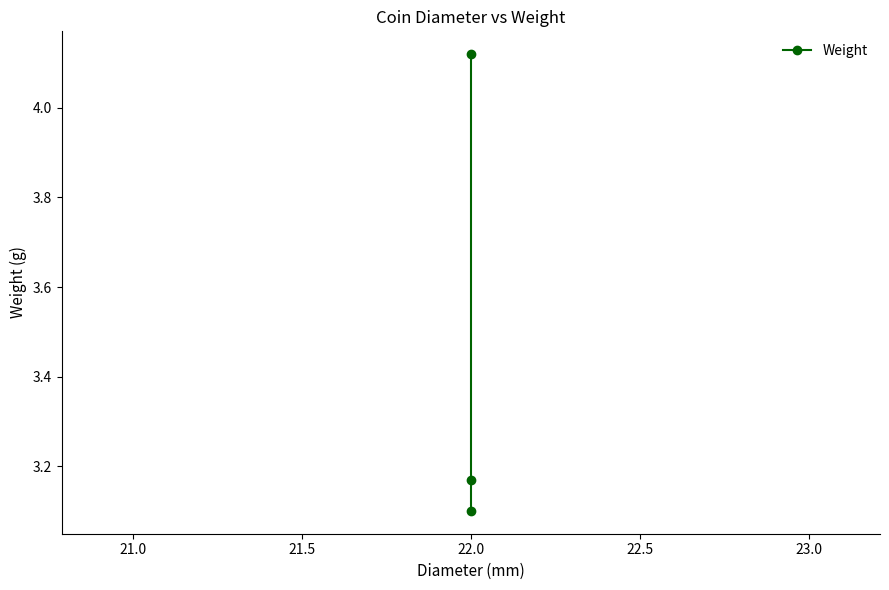

The value at 22.0 is 2.7. True or false?

False